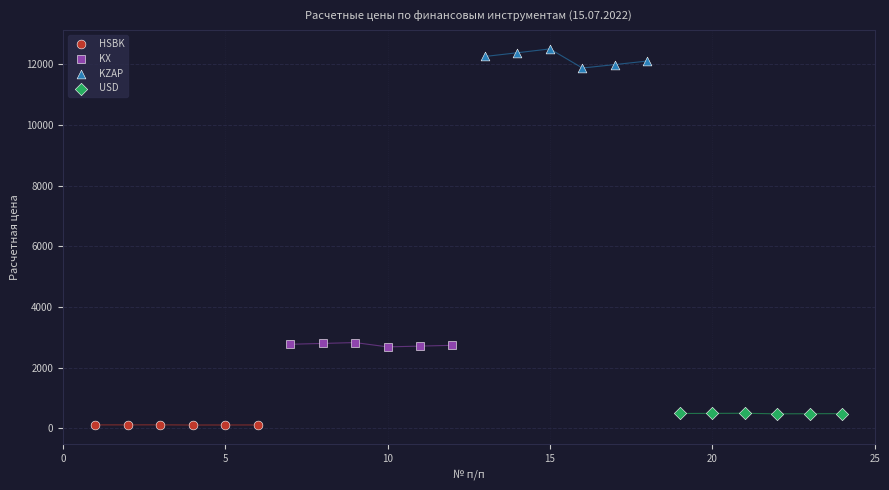

Which series contains the highest Y value?

KZAP